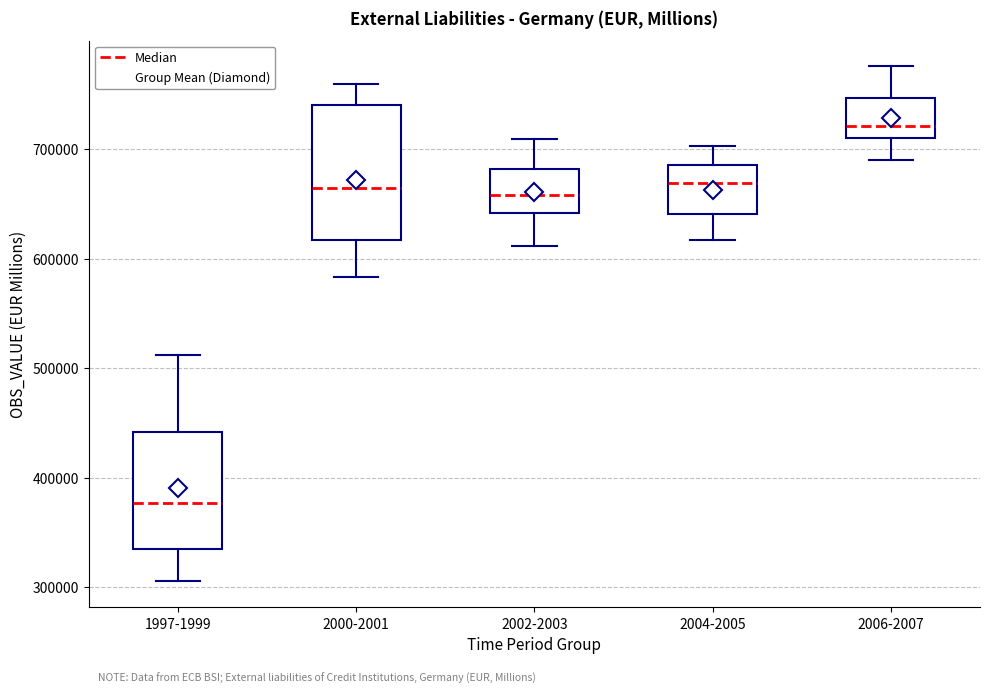

Reading left to right, read every box against the y-axis: the position of its median line, the range the box covers, and the ends of its whiskers. The values are not printed on the chart, so give them approximately, as read against the axis.

1997-1999: median 380000, box 340000 to 440000, whiskers 310000 to 510000
2000-2001: median 660000, box 620000 to 740000, whiskers 580000 to 760000
2002-2003: median 660000, box 640000 to 680000, whiskers 610000 to 710000
2004-2005: median 670000, box 640000 to 690000, whiskers 620000 to 700000
2006-2007: median 720000, box 710000 to 750000, whiskers 690000 to 780000